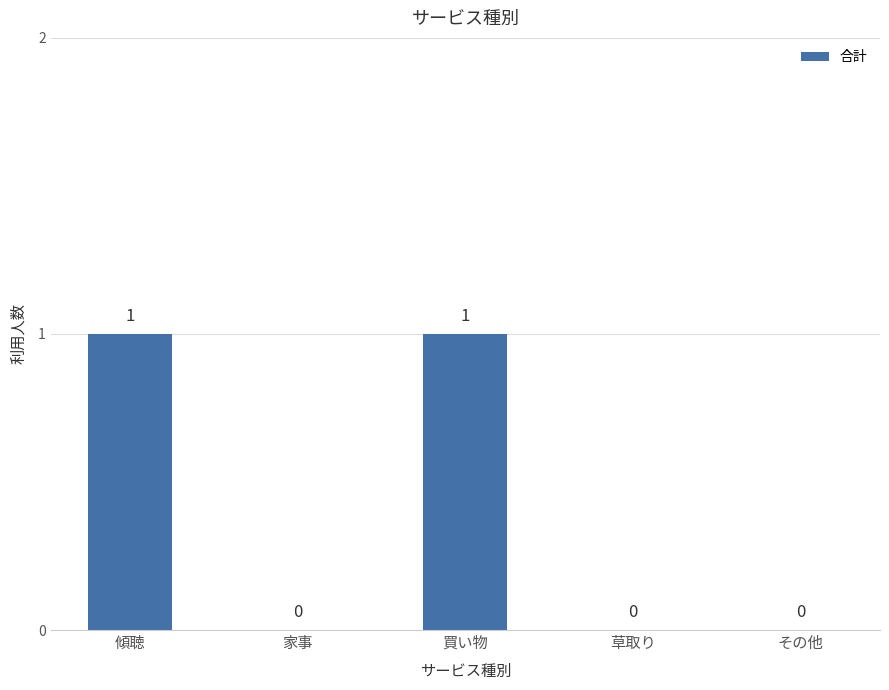

What is the approximate value at 傾聴?

1